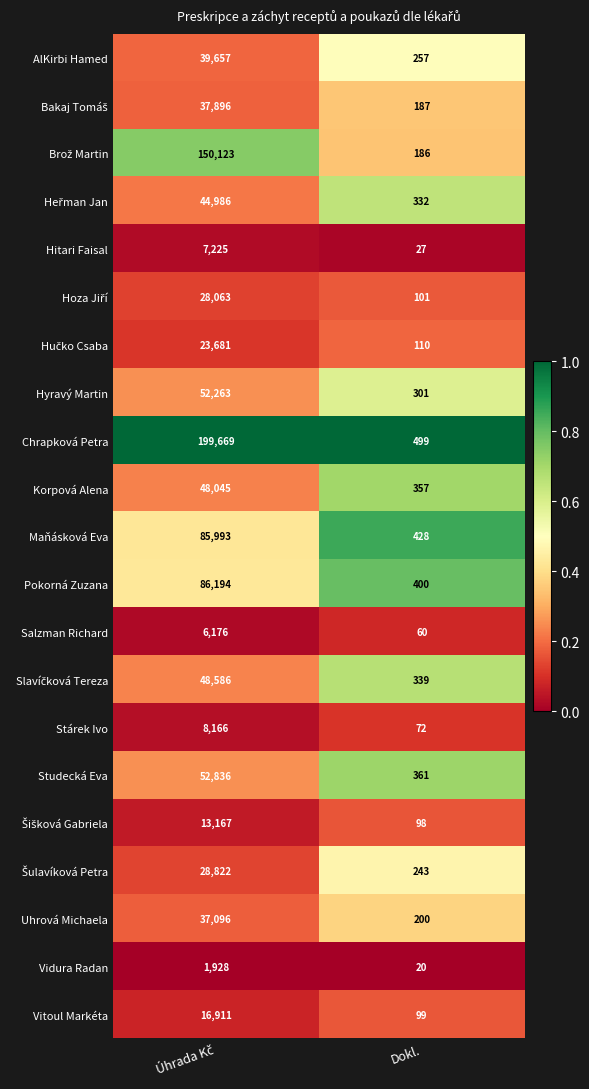

What is the difference between the maximum and minimum values in the Stárek Ivo series?

8094